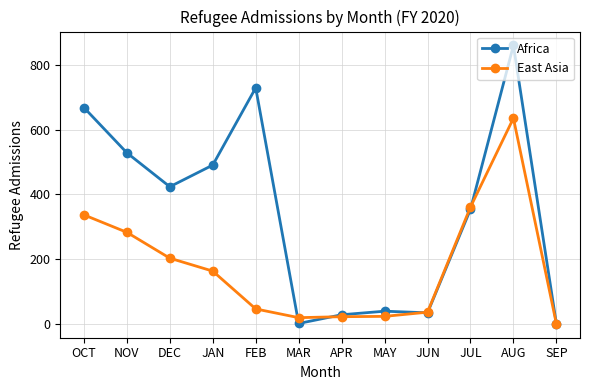

Where is the first local minimum for Africa?

DEC